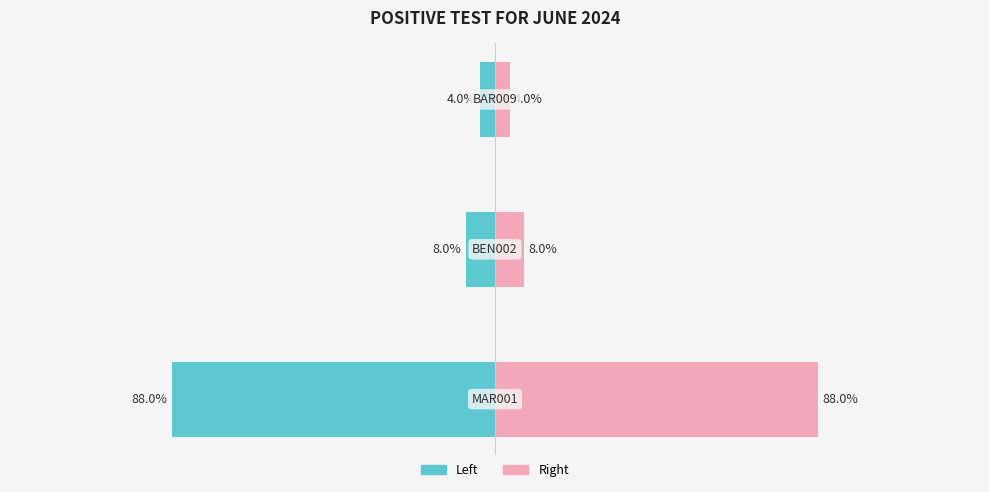

How many bars are there in total?

6